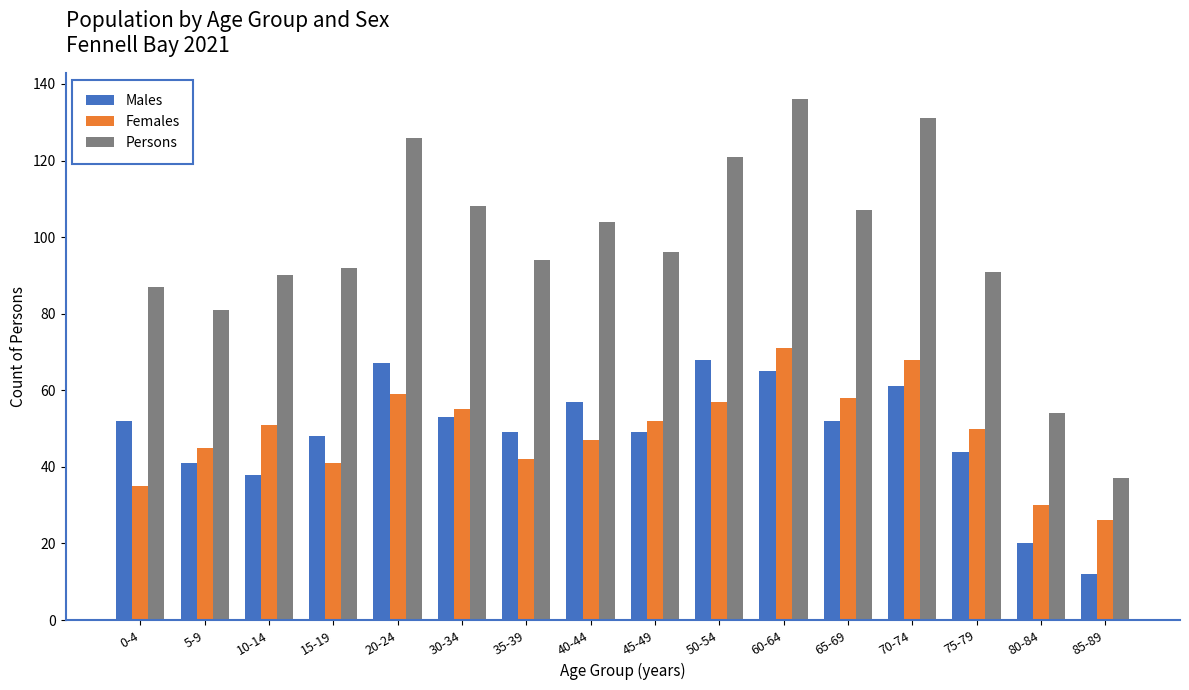

Which category has the lowest value in the Males series?

85-89